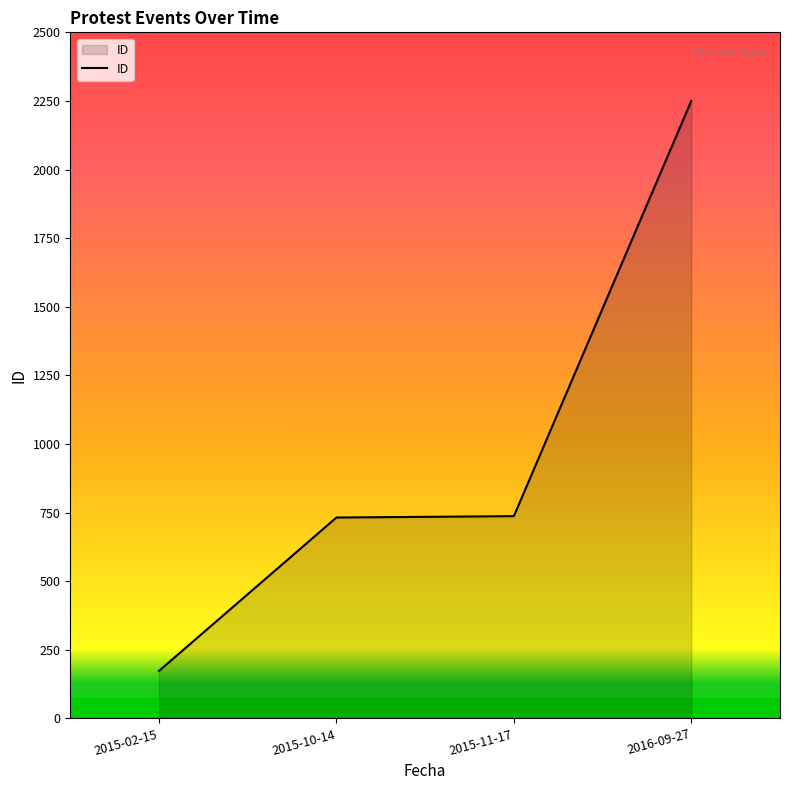

Does the chart display data point markers on the line(s)?

No